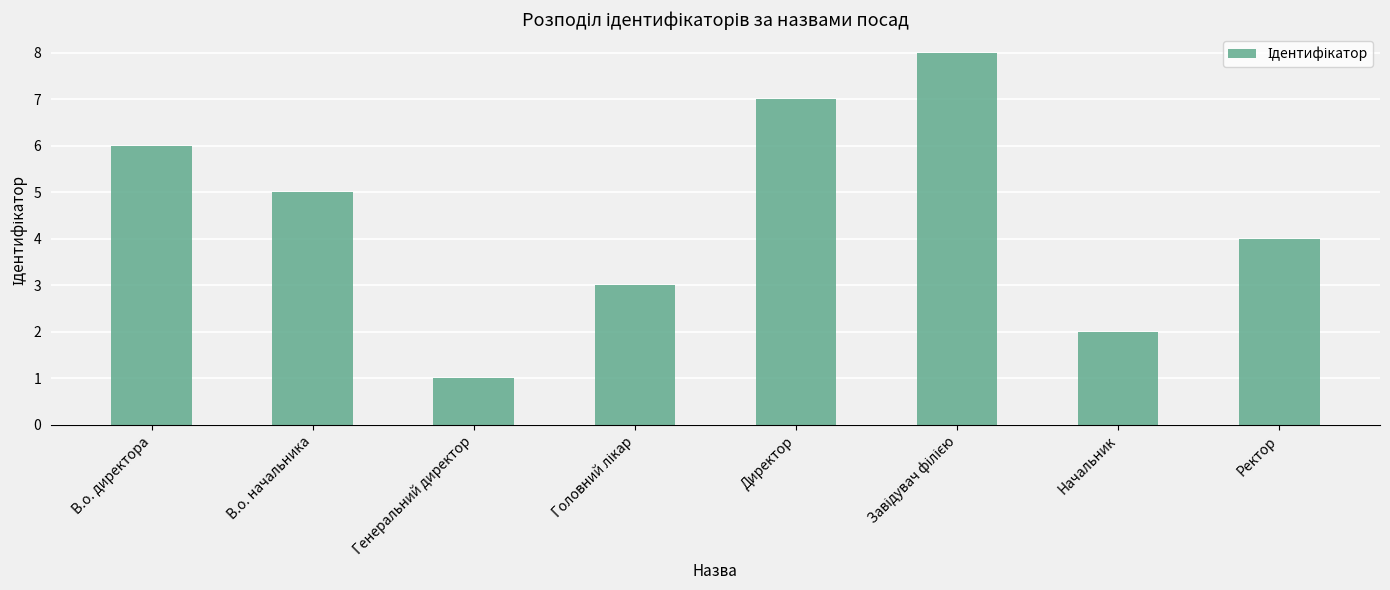

What value does the data have at В.о. начальника?

5